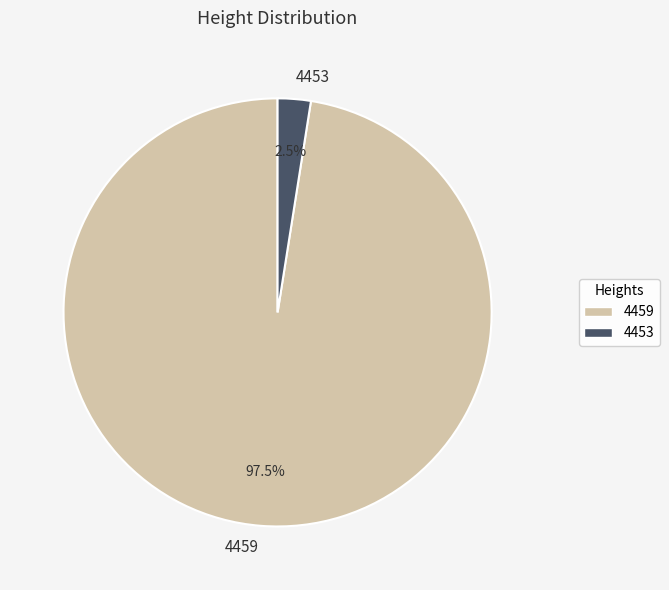

What is the largest slice in the pie chart?

4459